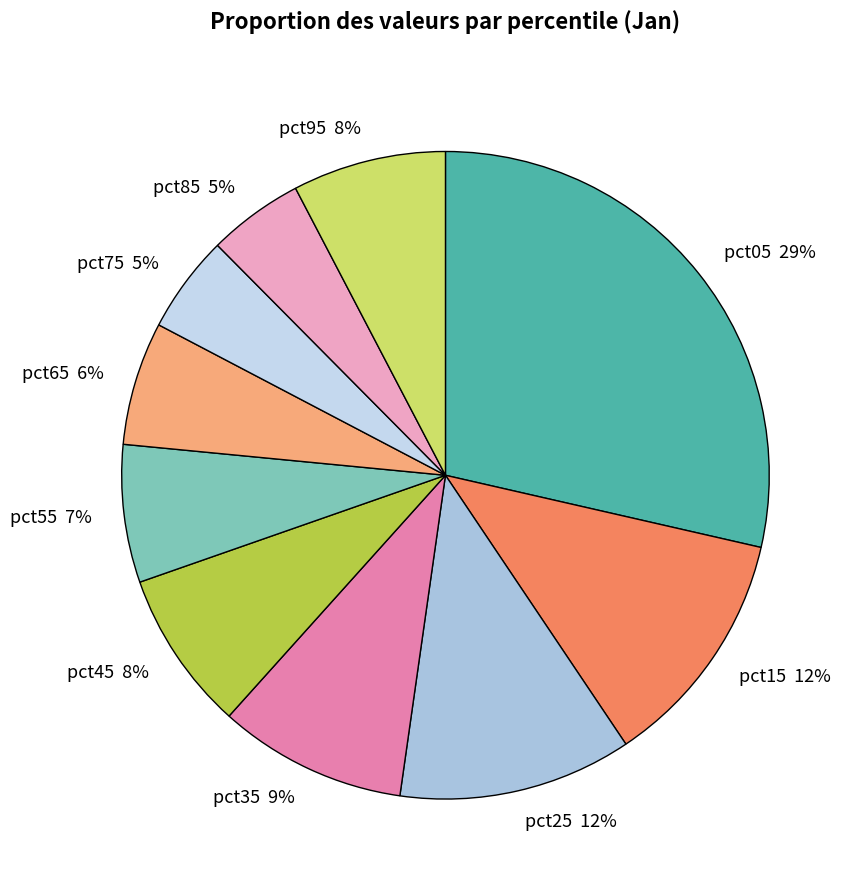

True or false: pct55 accounts for 14% of the total.

False